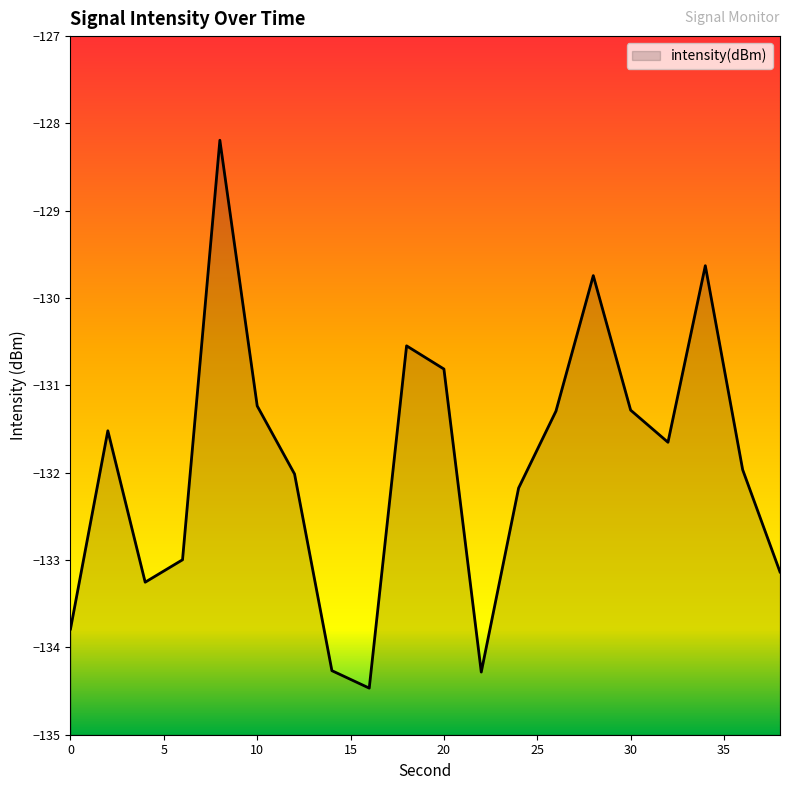

What is the difference between the maximum and minimum values?

6.3